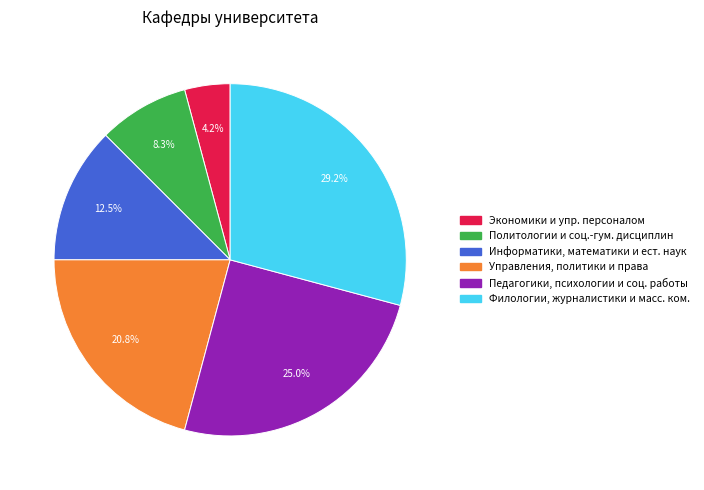

To the nearest percent, what is the difference between the largest and smallest slice percentages?

25%